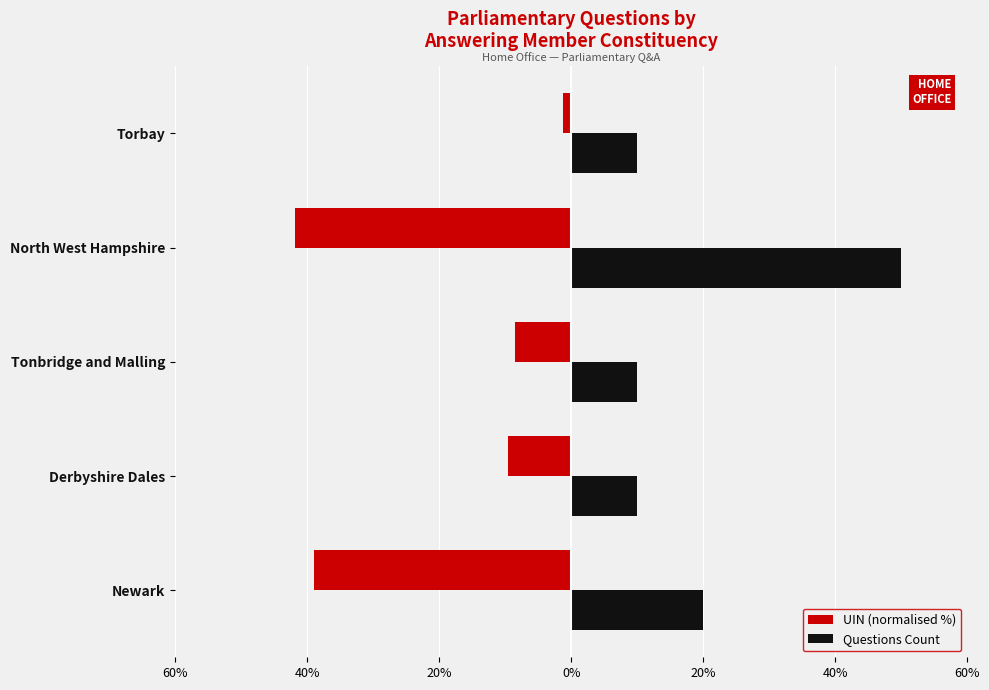

What are all the series names shown in the legend?

UIN (normalised %), Questions Count